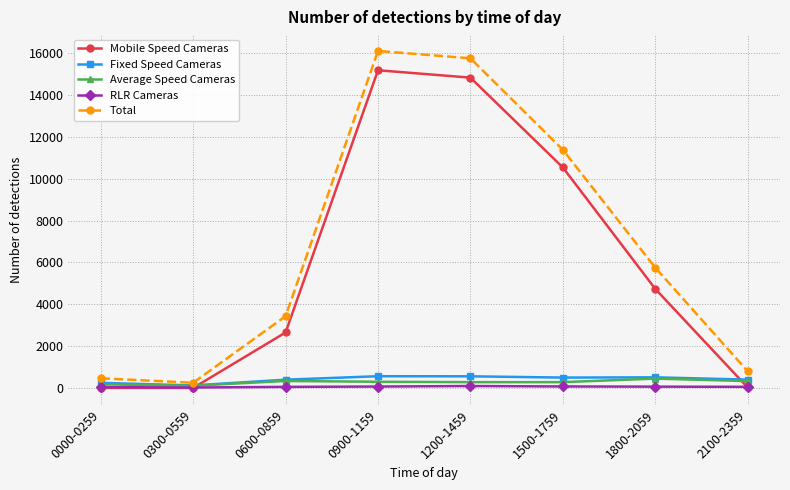

How many categories are shown in the chart?

8